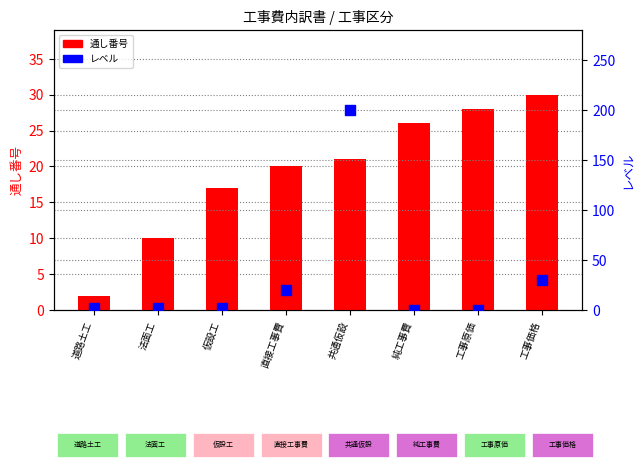

Which series has the largest total across all categories?

レベル